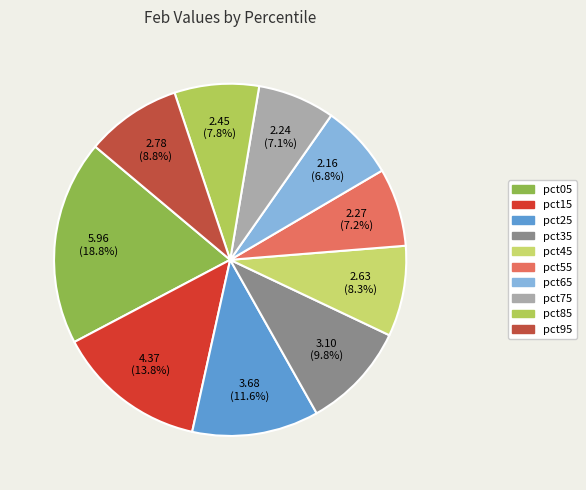

Which category has the biggest portion of the pie?

pct05